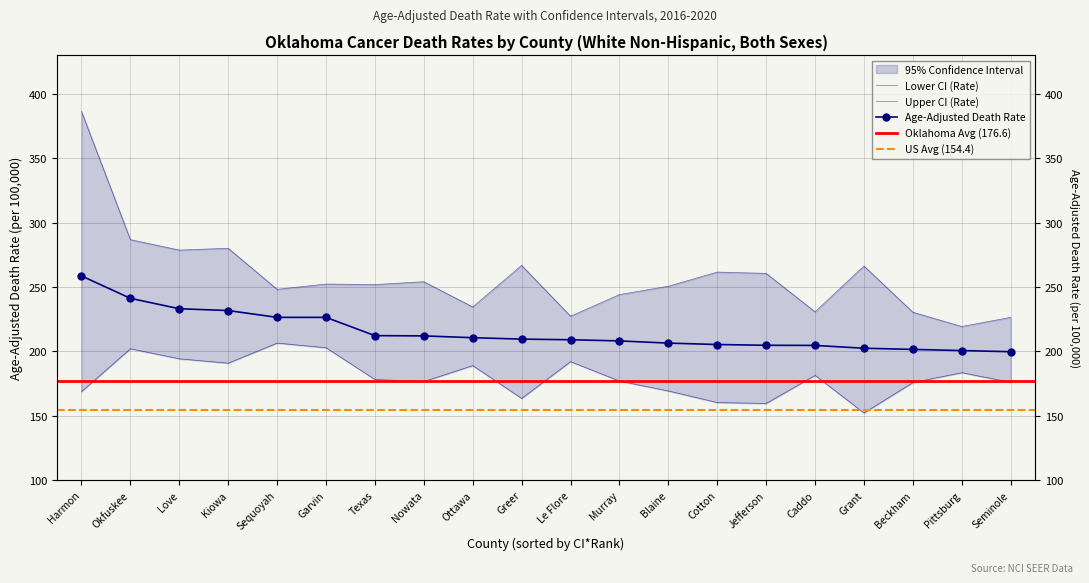

True or false: Lower CI (Rate) has more than 0 points higher than both neighbors.

True